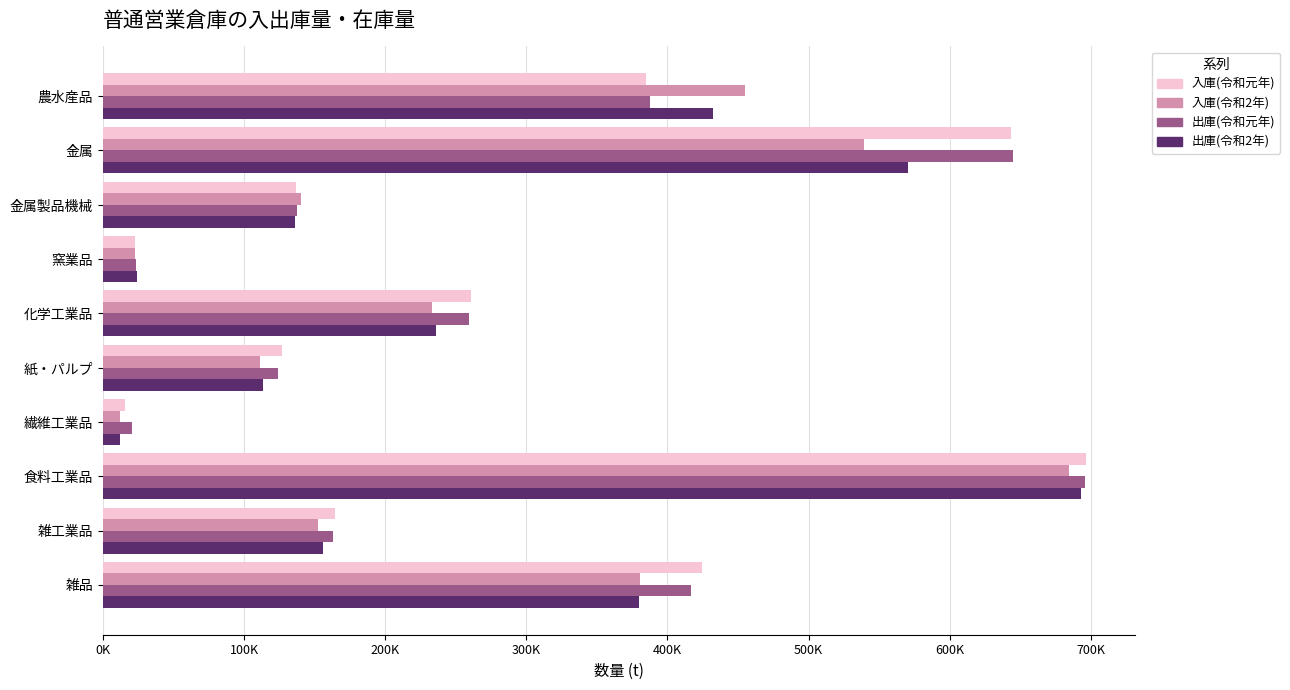

Reading left to right, what are all the values shown in this chart?

入庫(令和元年): 384930	643456	136442	22811	260773	126744	15494	696565	164672	424367
入庫(令和2年): 454749	539493	140459	22959	232805	111593	11932	684522	152123	380675
出庫(令和元年): 387955	644823	137500	23057	259566	124176	20319	696017	162902	416587
出庫(令和2年): 432135	570496	136189	24133	236230	113343	12363	693336	156180	379572